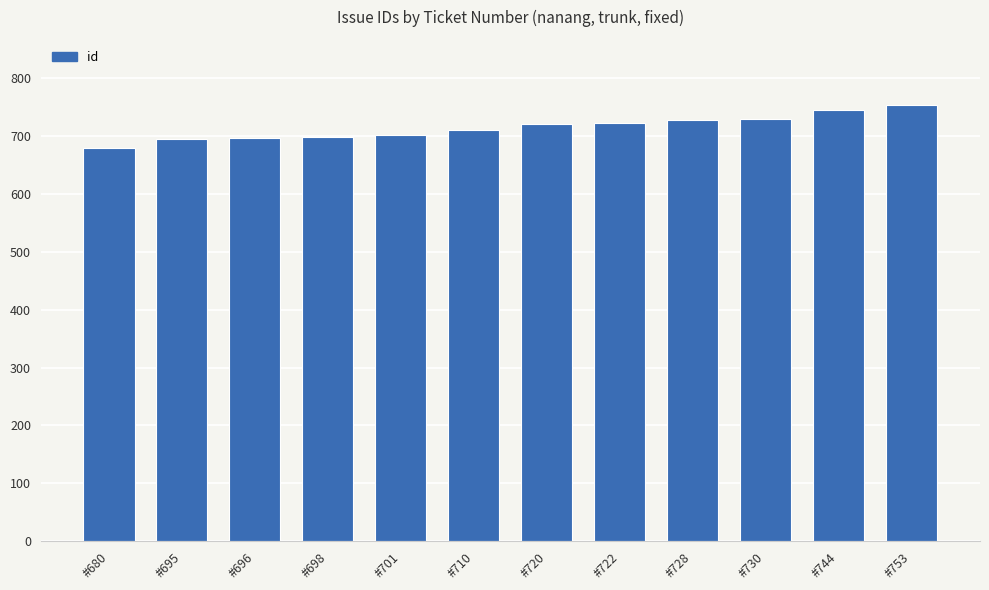

Which category has the lowest value across all series?

#680